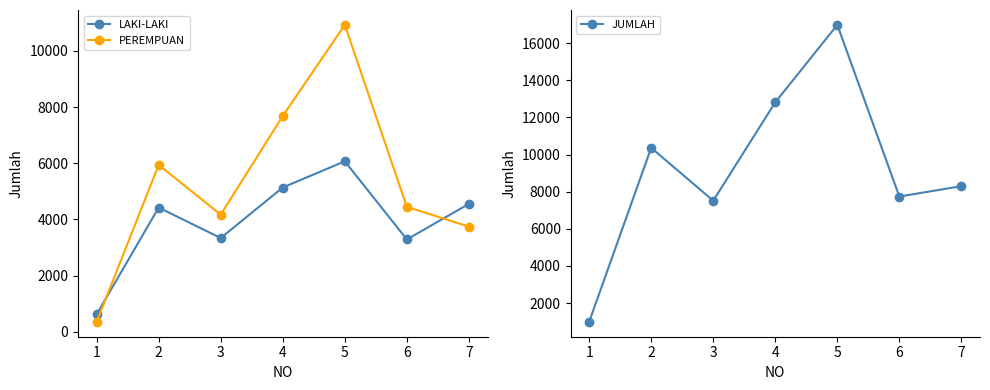

What is the difference between the second highest and second lowest values in the LAKI-LAKI series?

1848